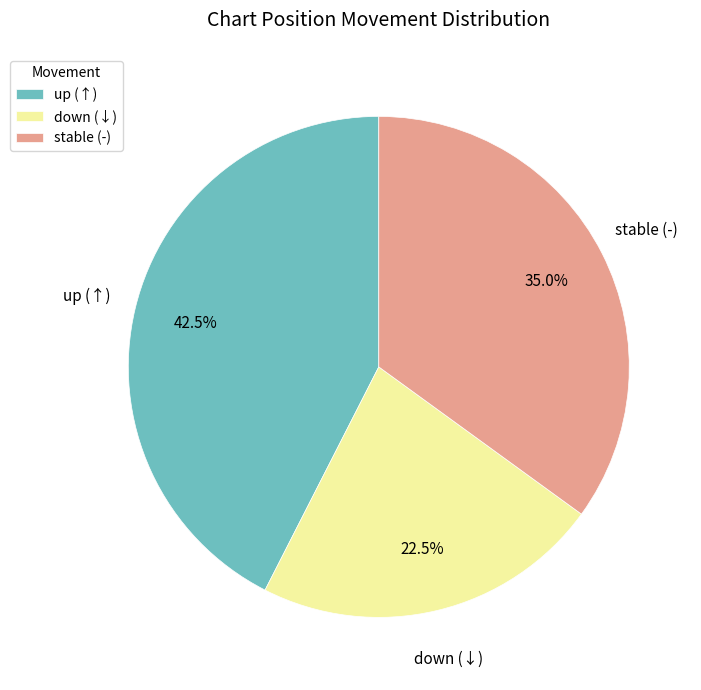

Is there a majority slice in this chart?

No